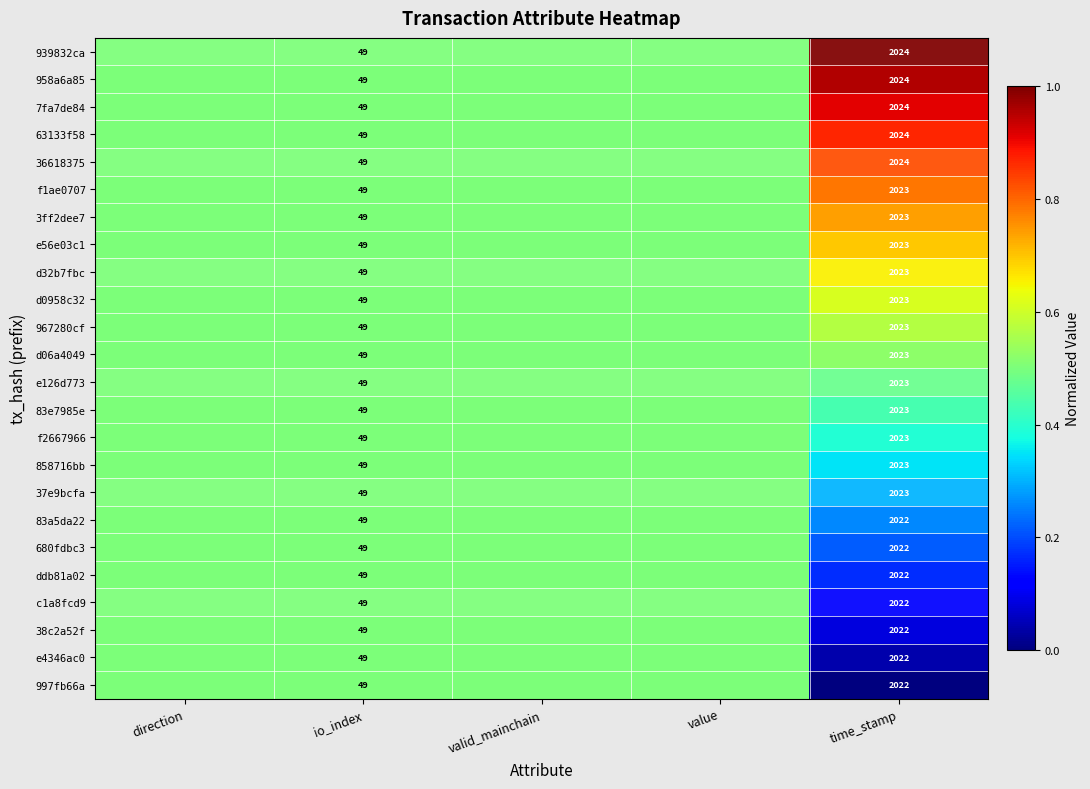

True or false: d0958c32 has a value of 2023.0 at time_stamp.

True